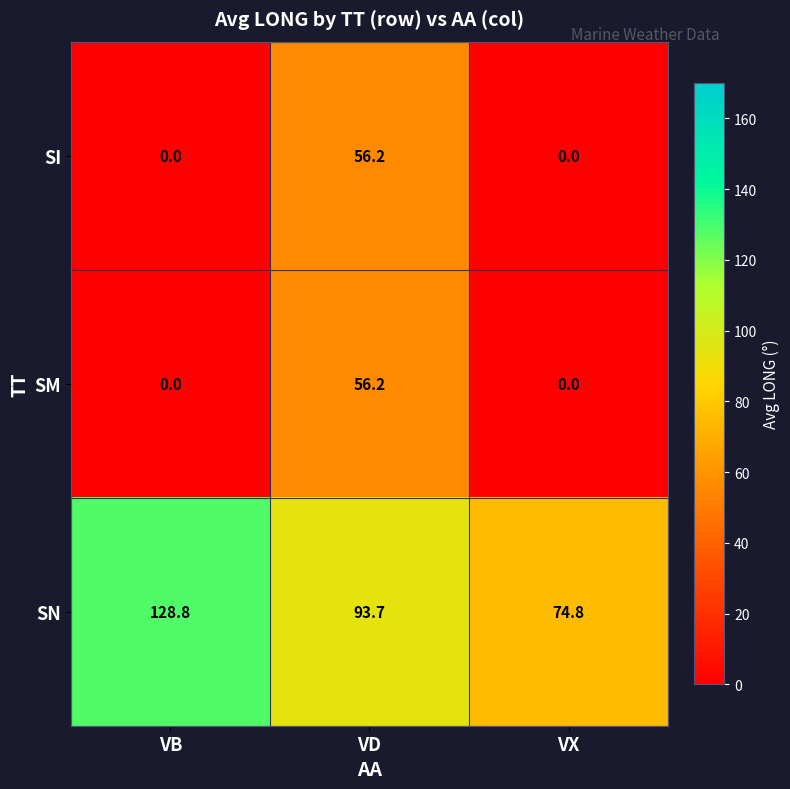

Is it true that SN equals 128.8 at VB?

True